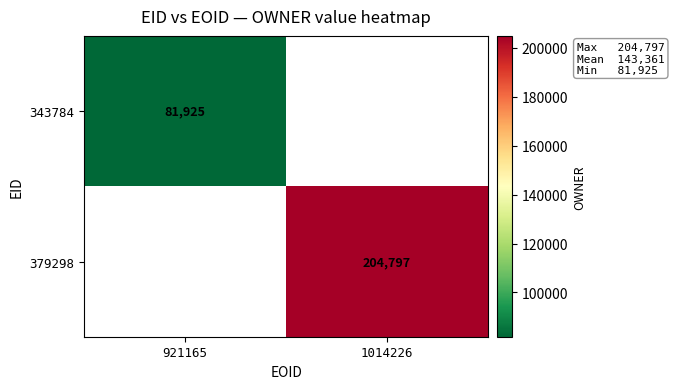

Count the number of categories in the chart.

2